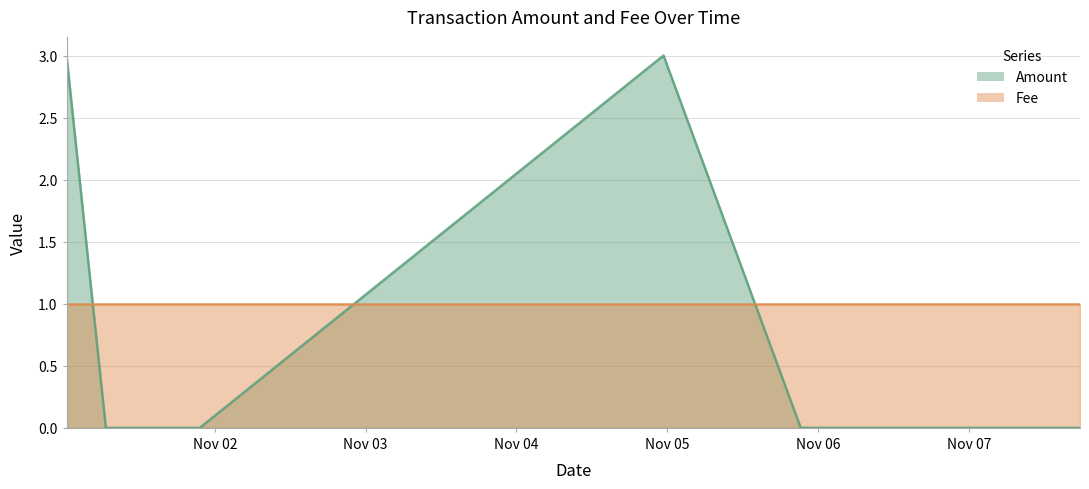

True or false: the data shows -2 at 2017-11-07 17:40:04.

False